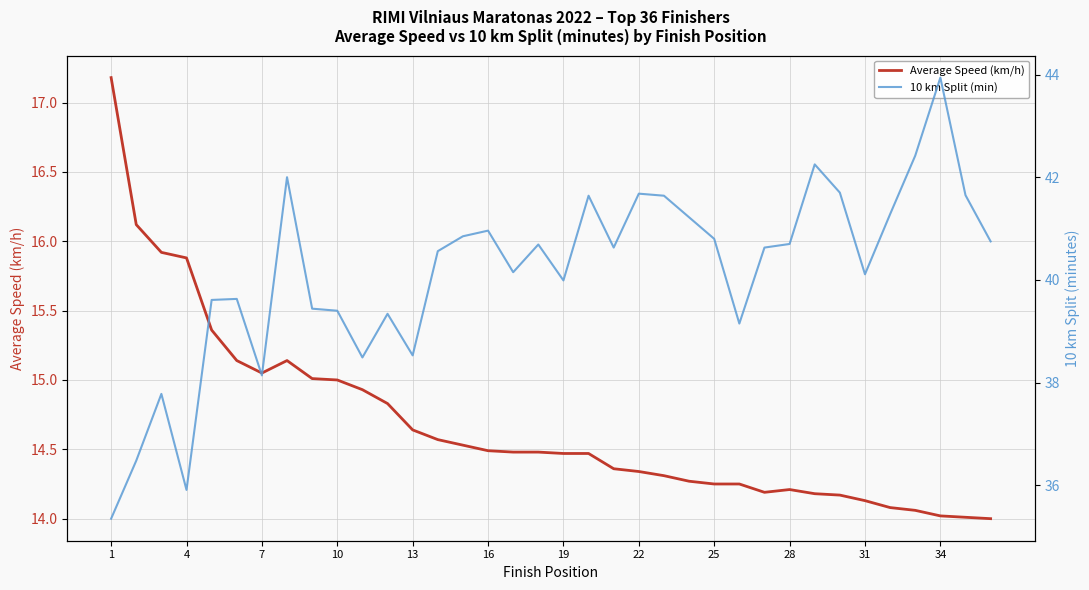

What is the difference between the maximum and minimum values in the Average Speed (km/h) series?

3.2